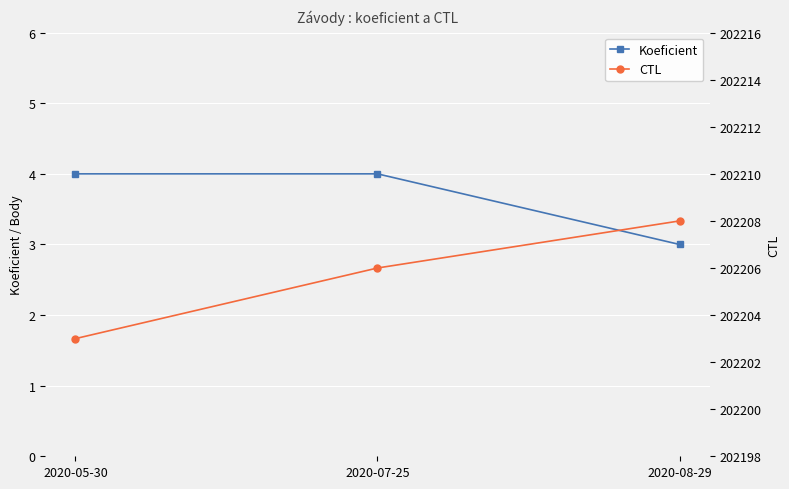

Which has a higher value, 2020-05-30 or 2020-08-29?

2020-05-30